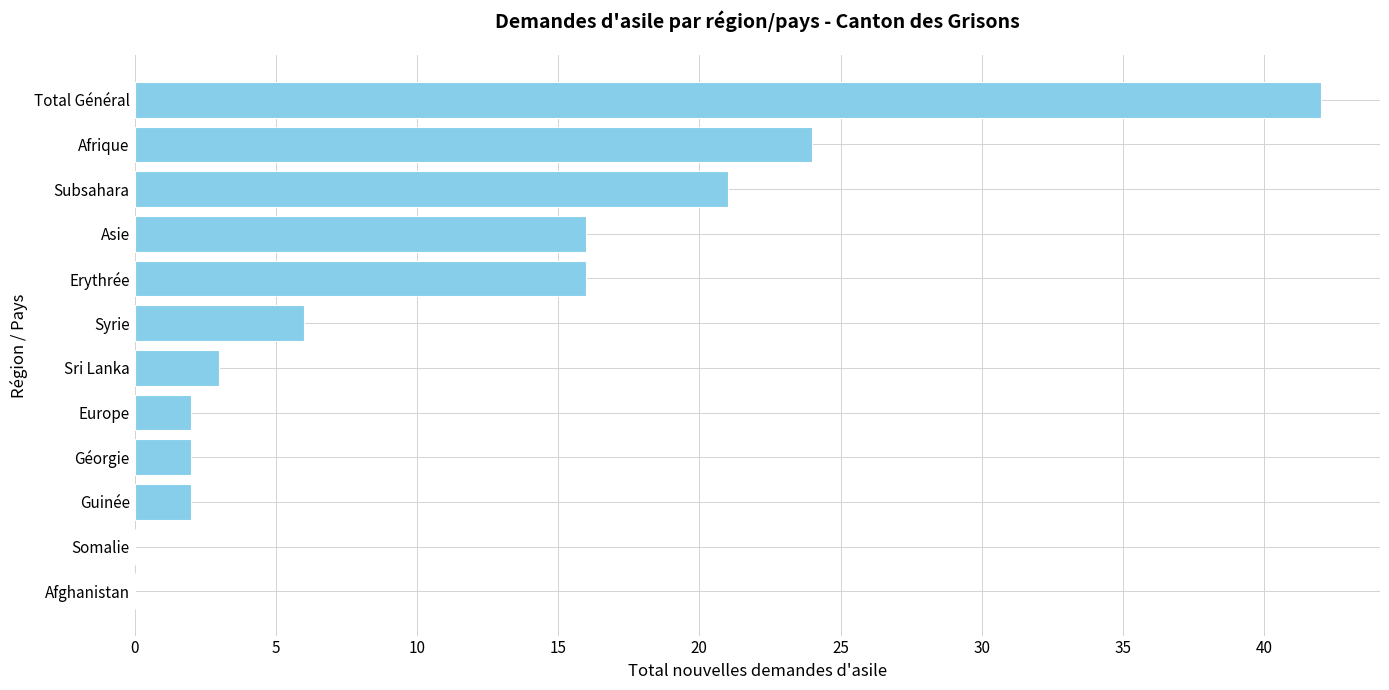

How many series are shown in this chart?

1